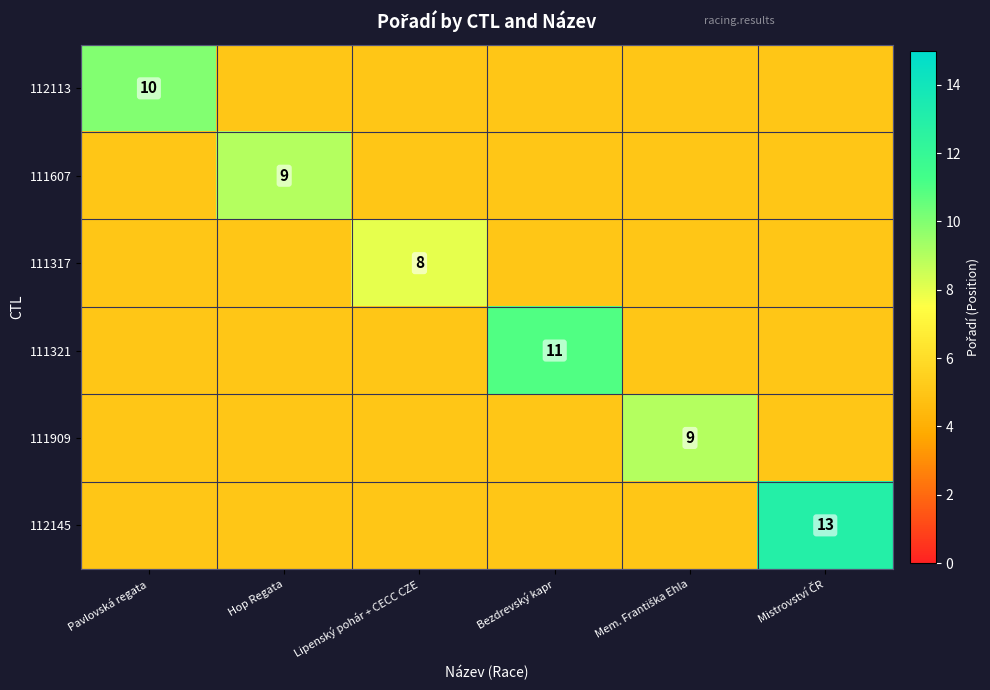

Is the value of 111909 at Lipenský pohár + CECC CZE greater than the value of 112113 at Pavlovská regata?

No